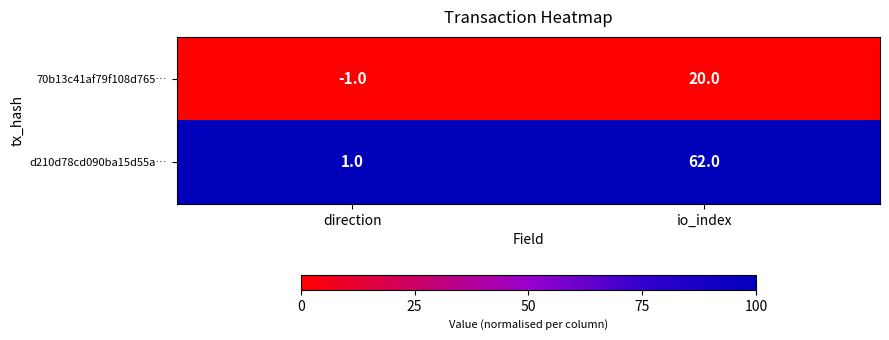

At io_index, list the series in order from largest to smallest.

d210d78cd090ba15d55a…, 70b13c41af79f108d765…